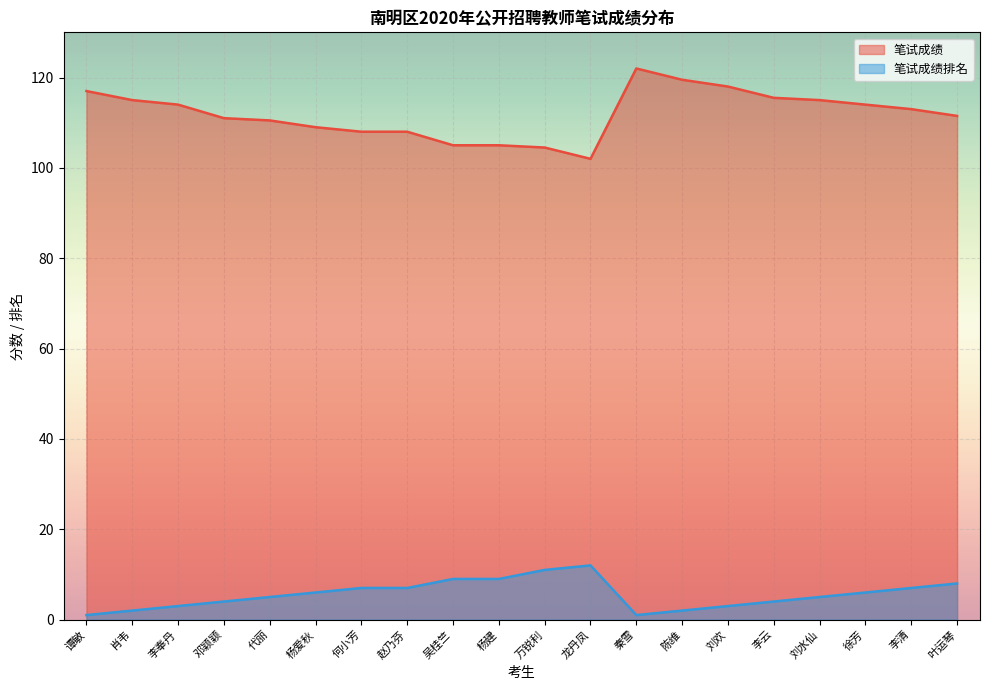

What are all the series names shown in the legend?

笔试成绩, 笔试成绩排名